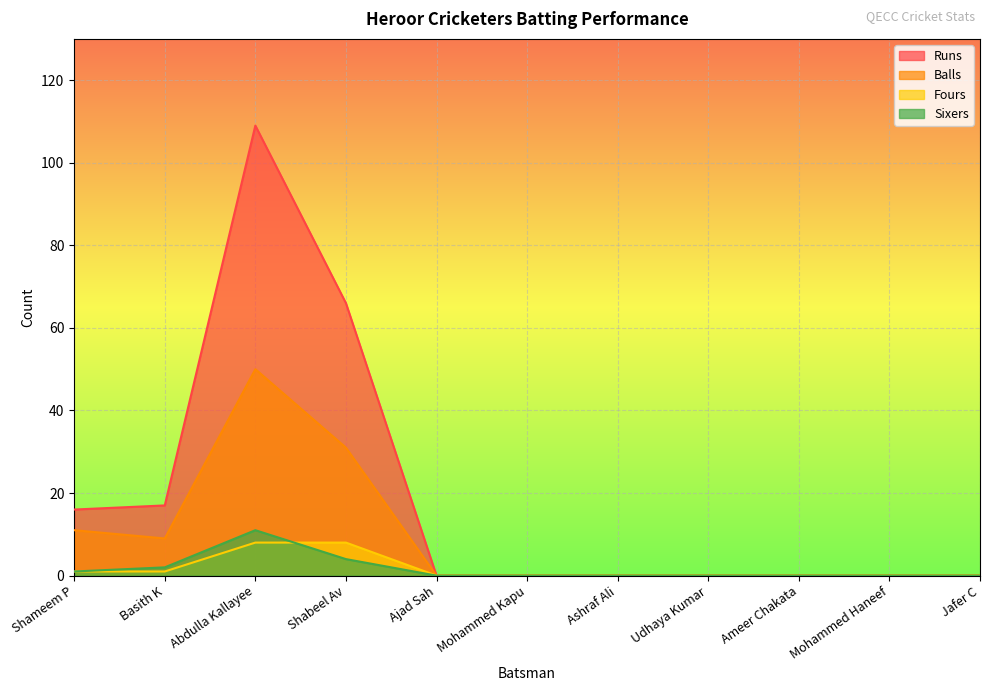

How many series are shown in this chart?

4